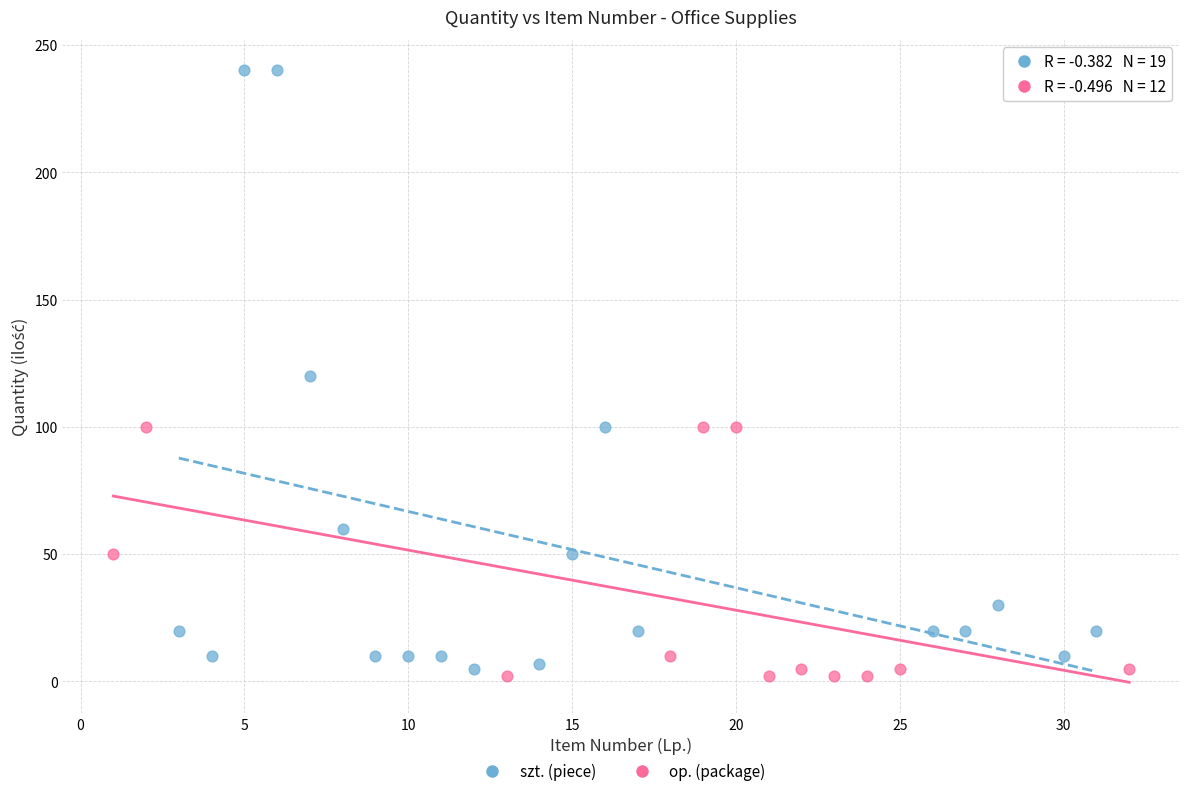

What are all the series names shown in the legend?

szt. (piece), op. (package)